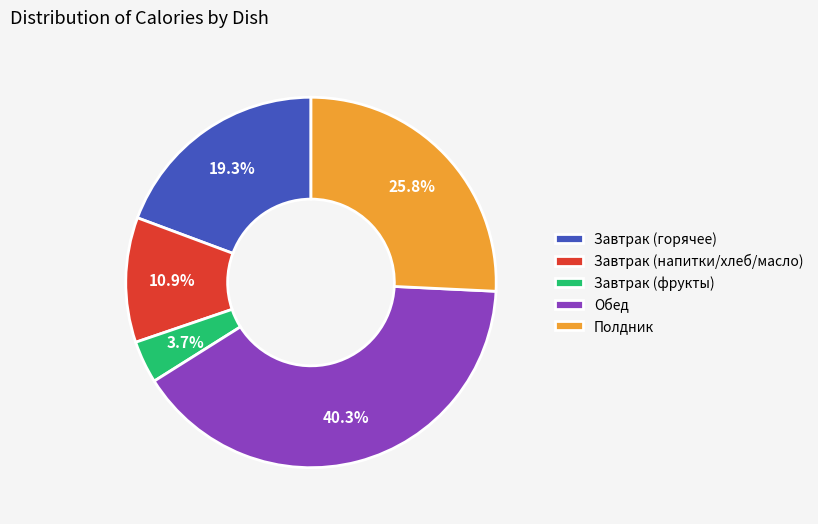

Which has a higher value, Завтрак (напитки/хлеб/масло) or Полдник?

Полдник